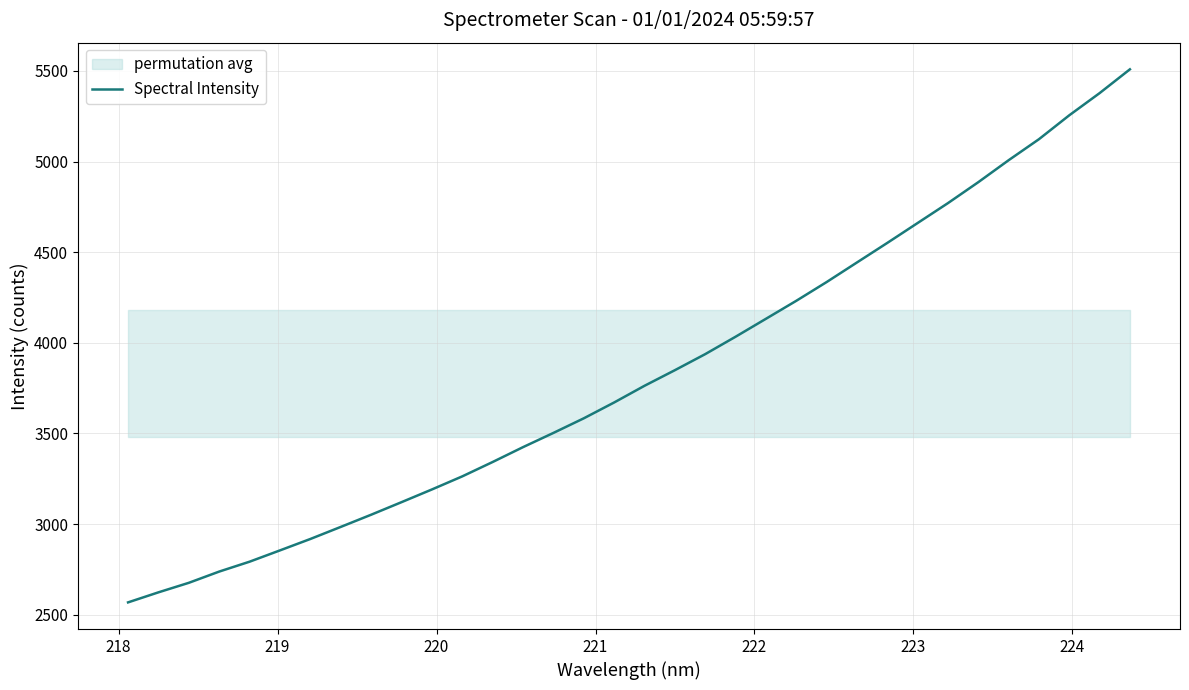

What is the maximum value shown in the chart?

5509.1